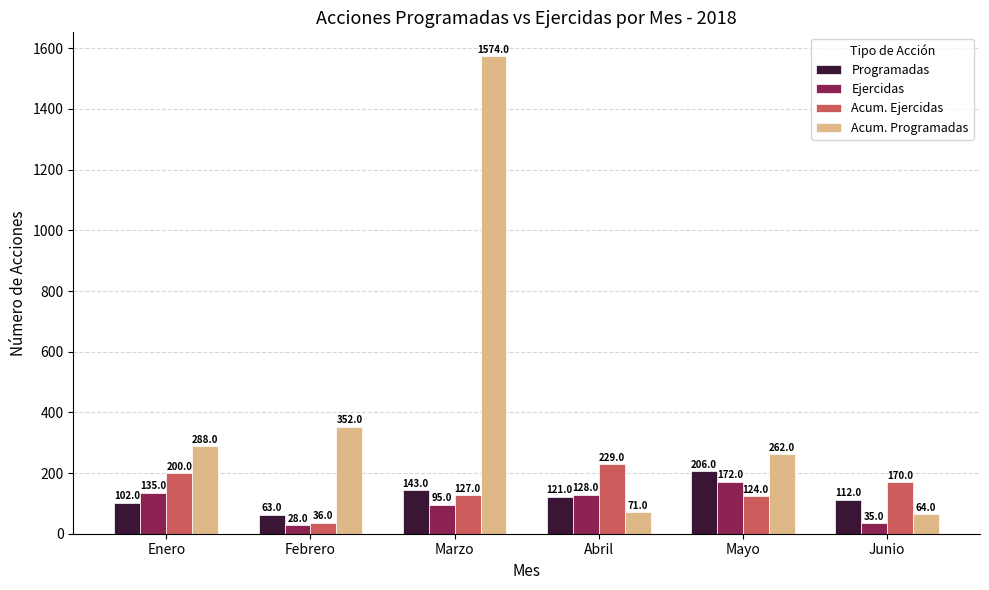

What is the value of the Programadas bar at the 4th from the left?

121